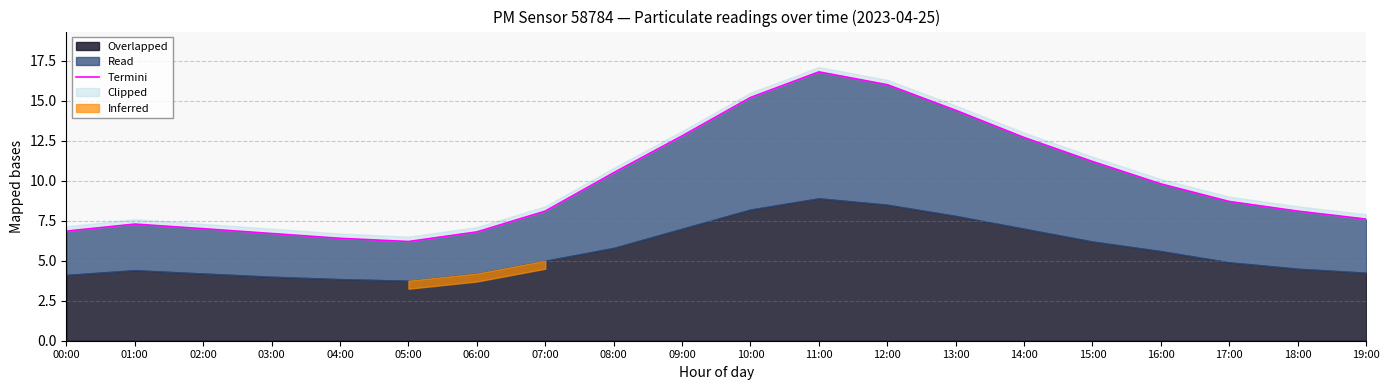

How many interior local peaks (higher than both neighbors) does the data have?

2